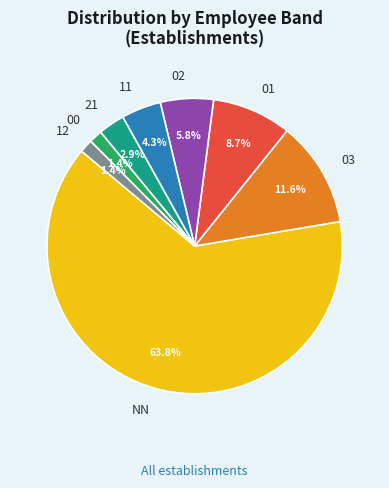

Which slice is the largest?

NN